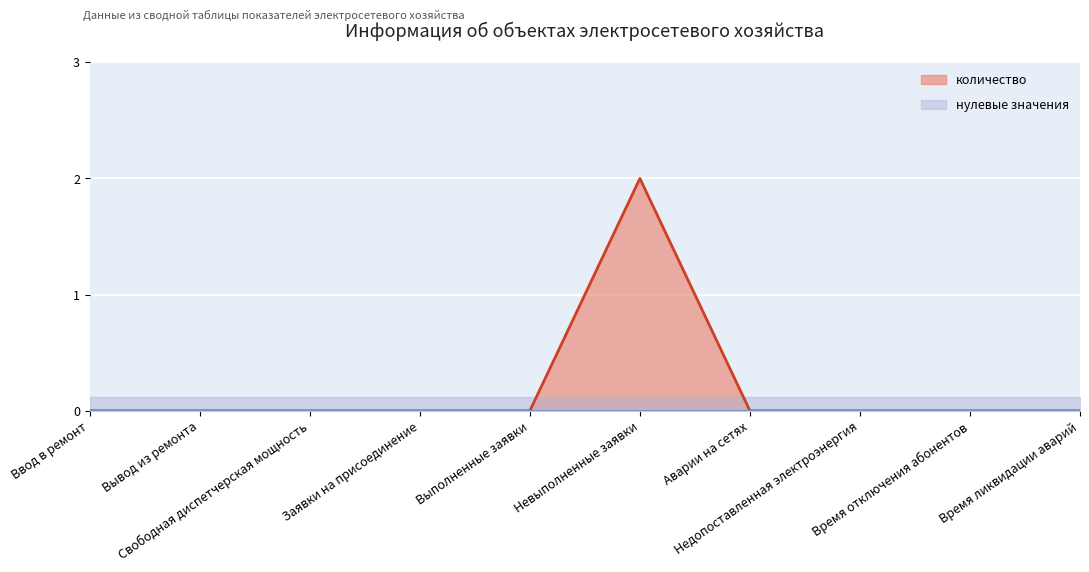

What is the maximum value for количество?

2.0